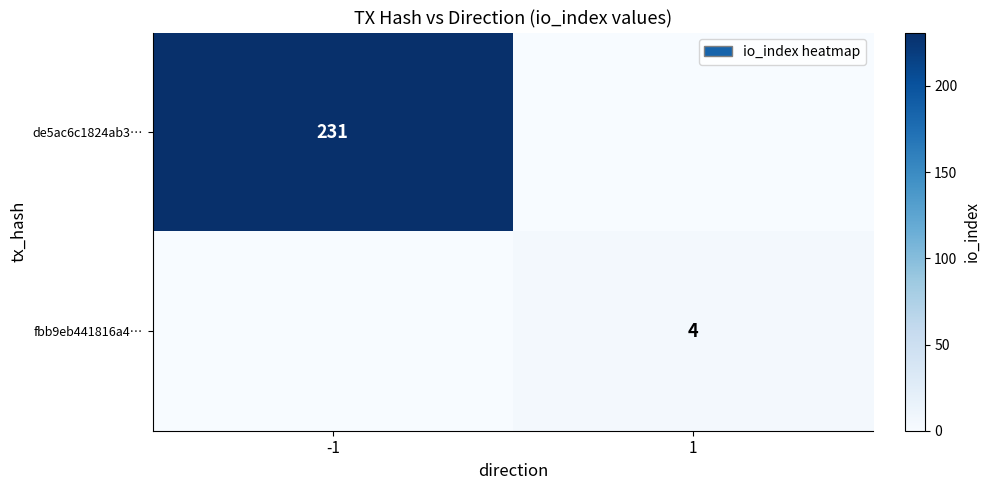

The value of de5ac6c1824ab3… at -1 is 231. True or false?

True